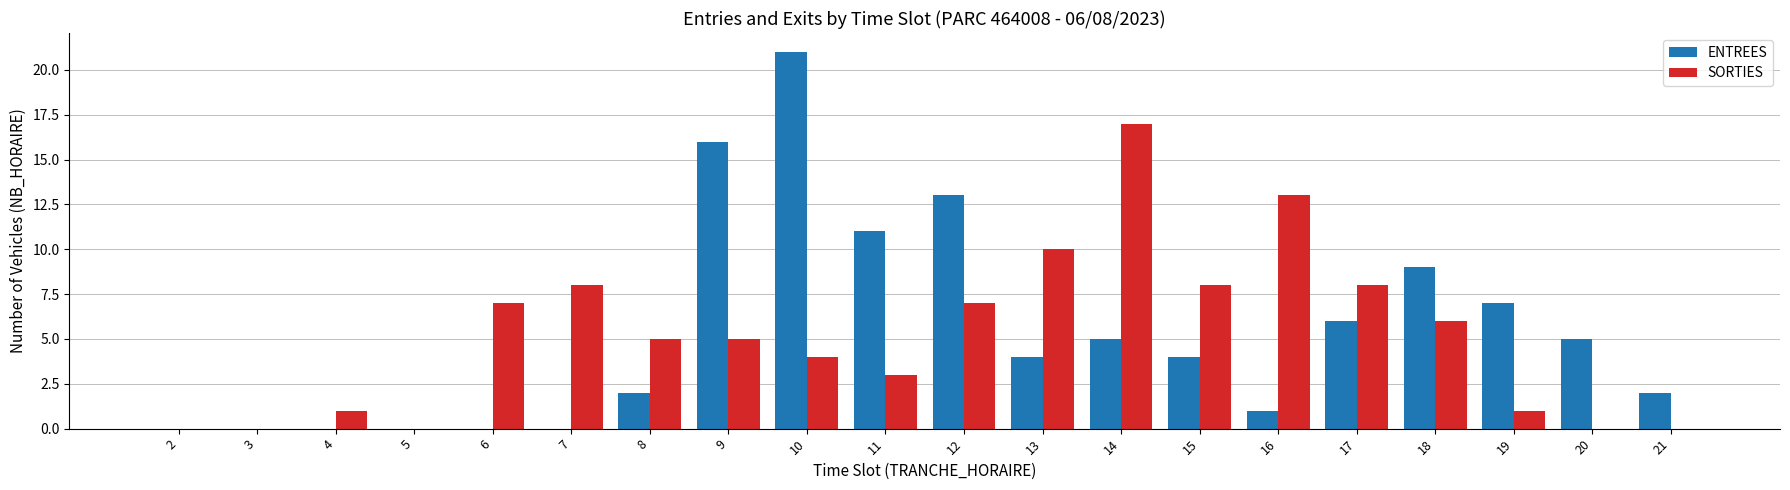

The value of SORTIES at 5 is -9. True or false?

False